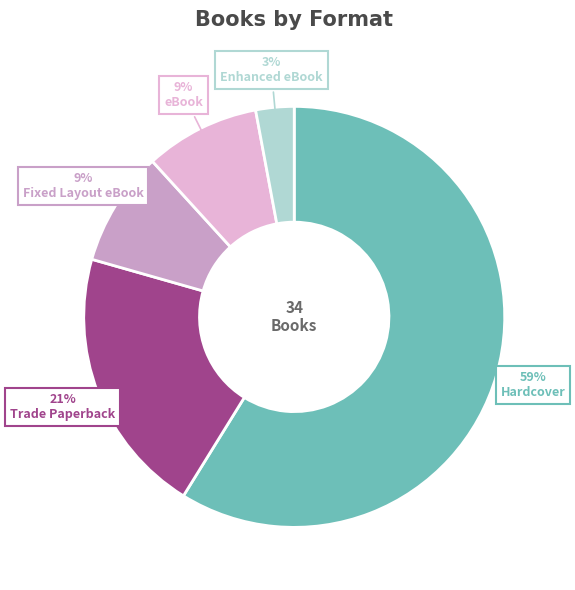

How many segments does this pie chart have?

5